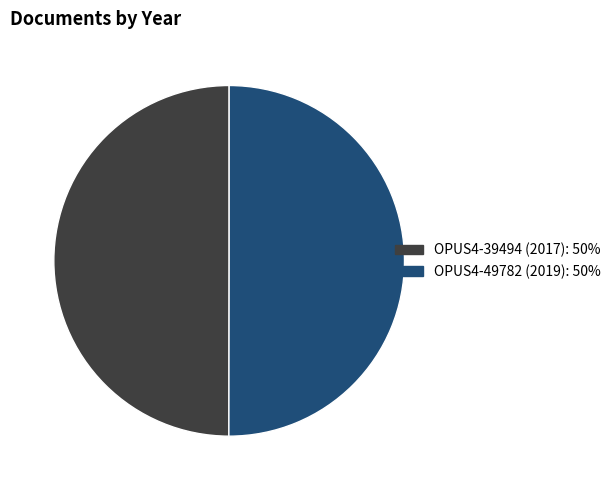

The OPUS4-39494 (2017) slice represents 63% of the pie. True or false?

False